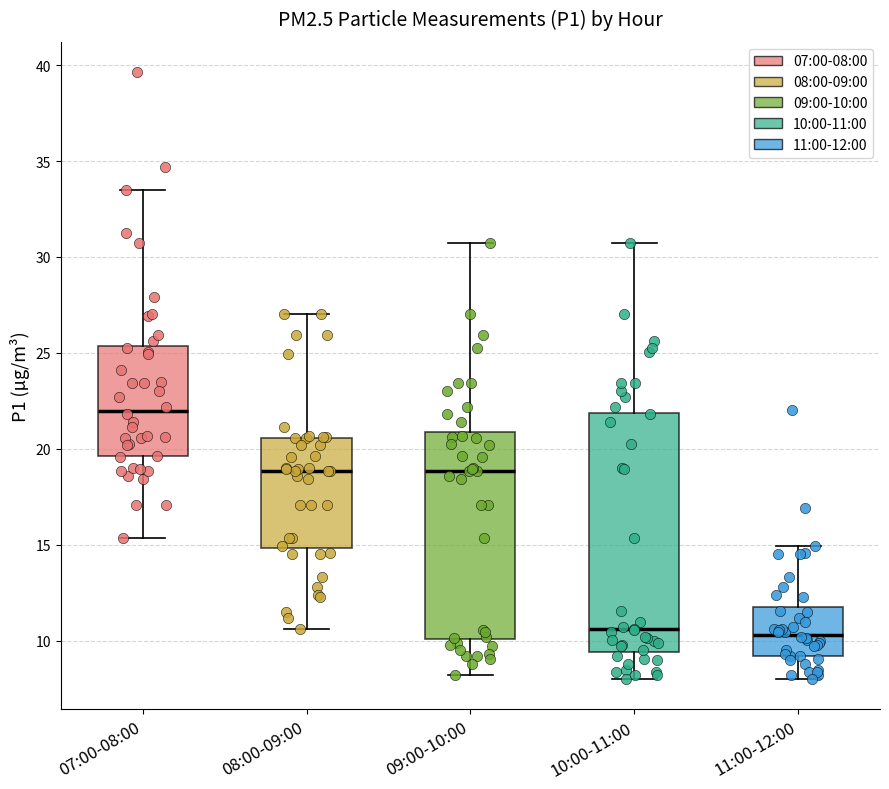

Where is the upper edge of the box for 07:00-08:00 on the y-axis? The values are not printed on the chart, so give them approximately, as read against the axis.

25.5